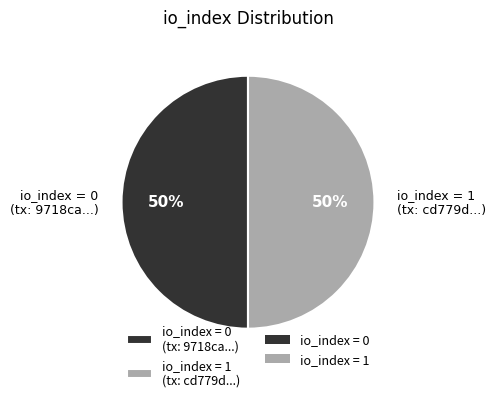

To the nearest percent, what portion does io_index = 1 (tx: cd779d...) represent?

50%